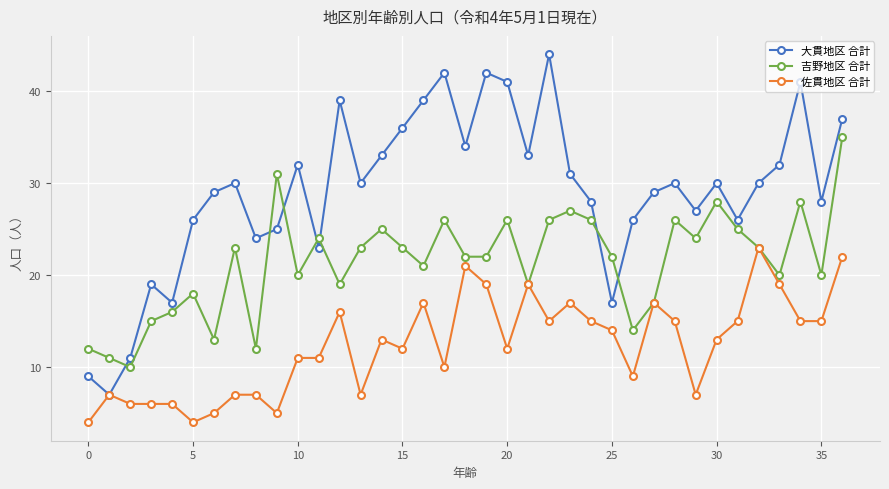

Which series has the widest spread of values?

大貫地区 合計